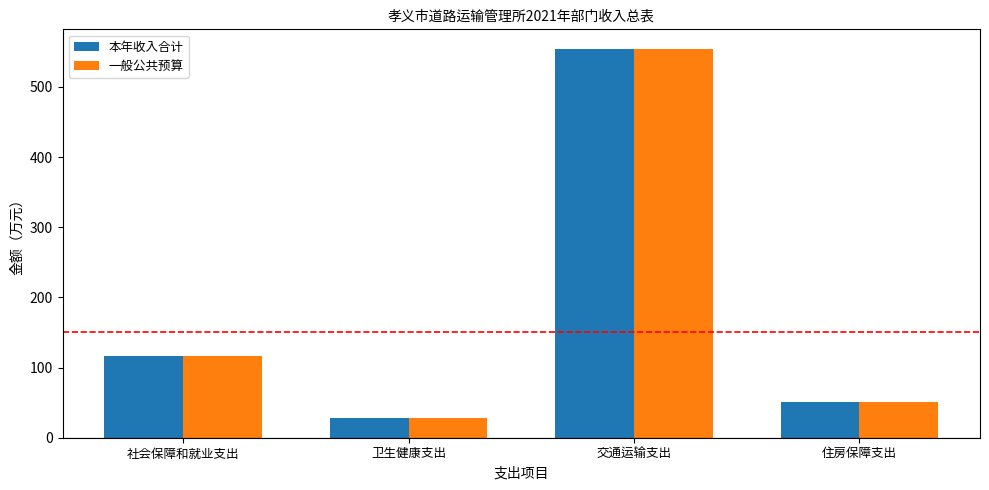

At which category is the sum across all series the highest?

交通运输支出